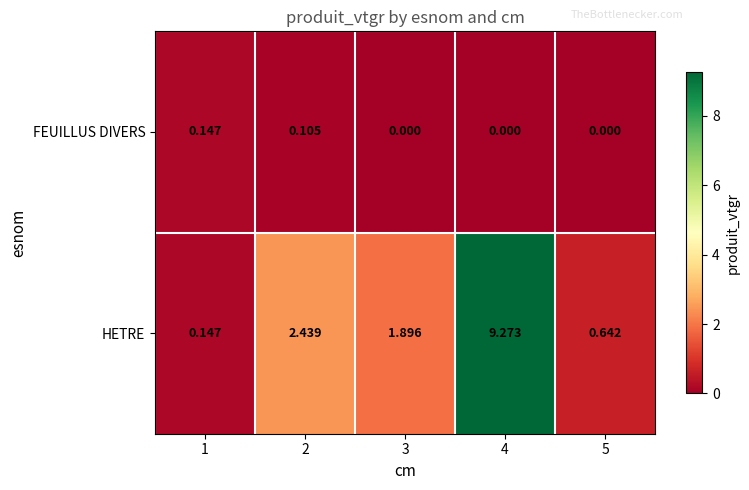

List the series in order of their overall mean, highest first.

HETRE, FEUILLUS DIVERS